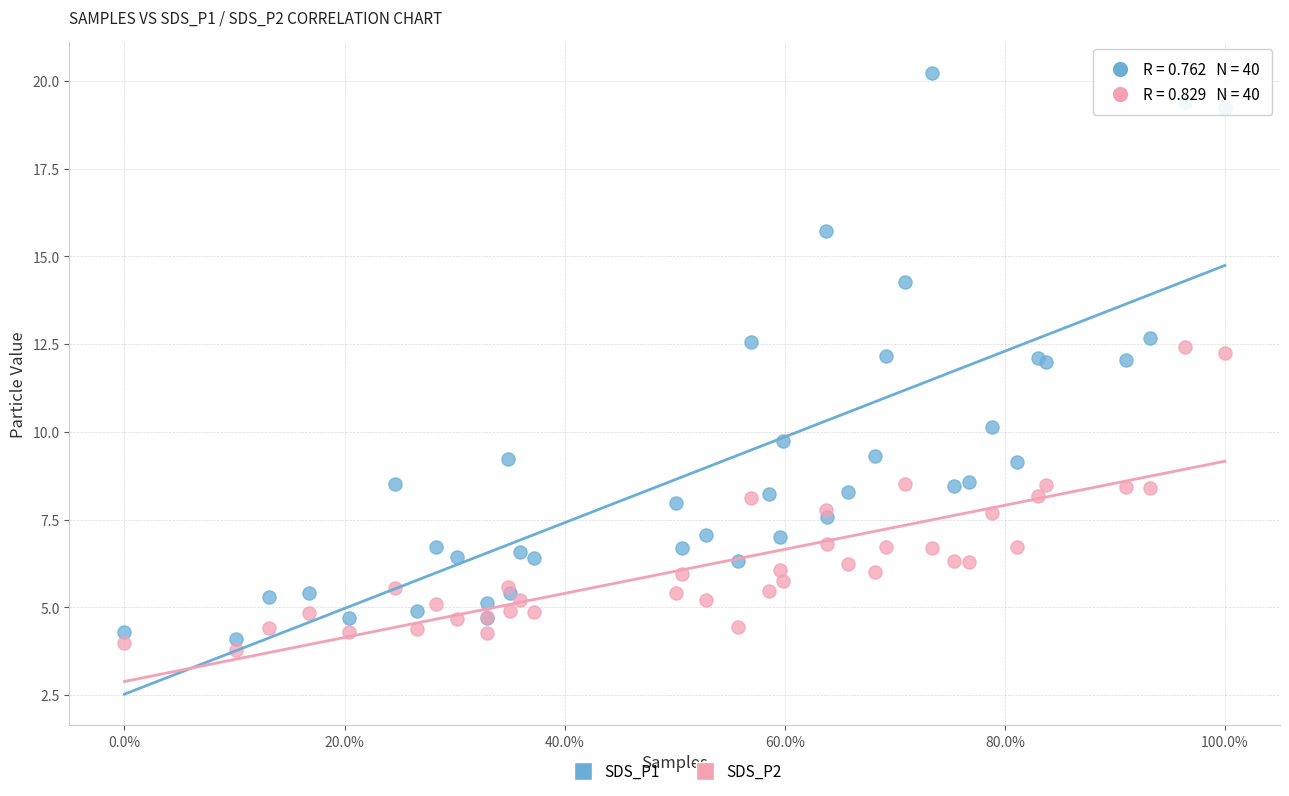

What are all the series names shown in the legend?

SDS_P1, SDS_P2